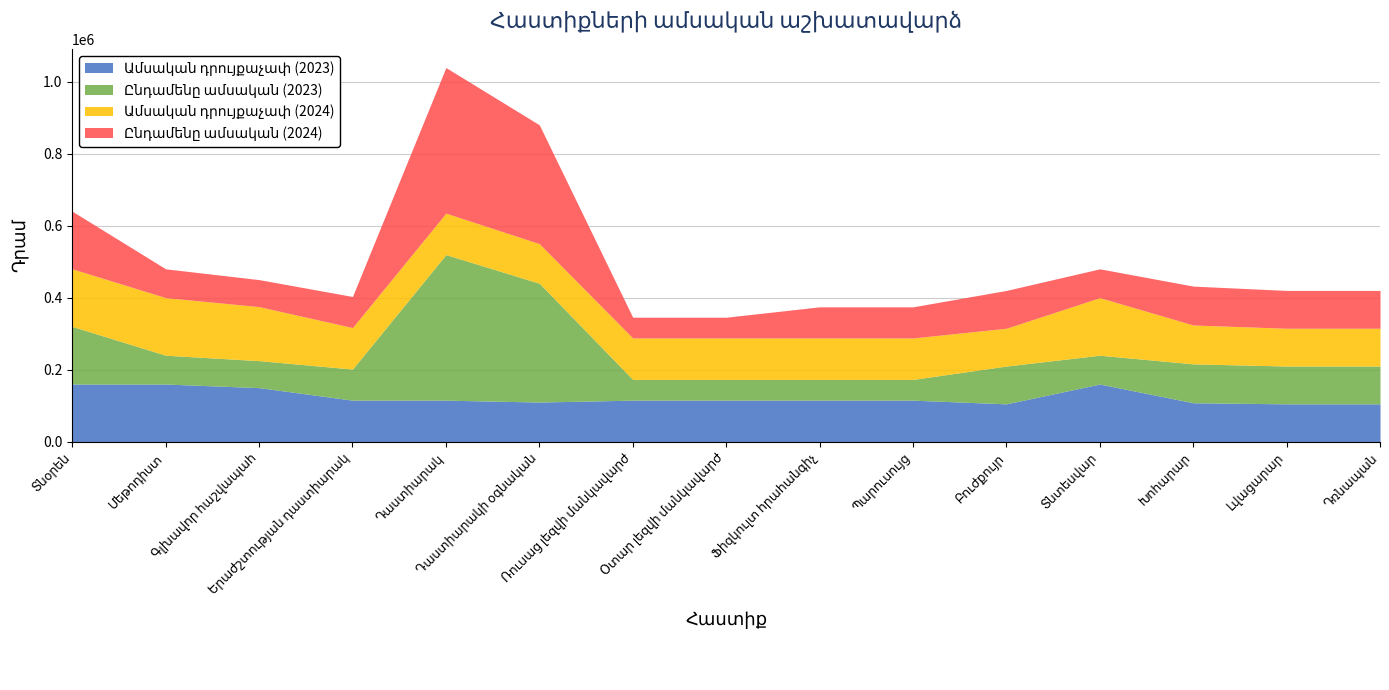

Is it true that Ընդամենը ամսական (2023) equals 49425 at Տնտեսվար?

False